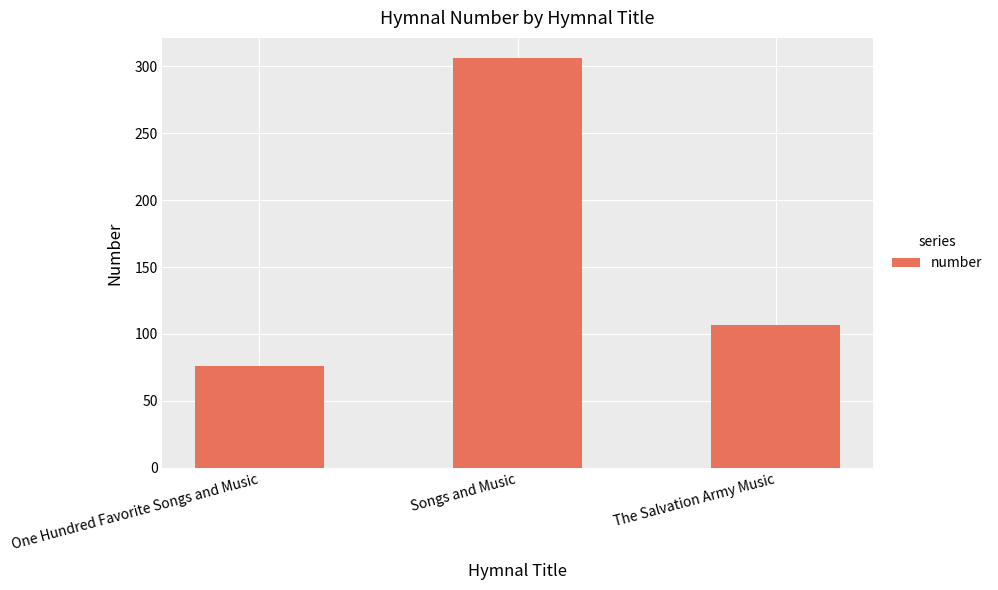

Rank the categories by value from lowest to highest.

One Hundred Favorite Songs and Music, The Salvation Army Music, Songs and Music